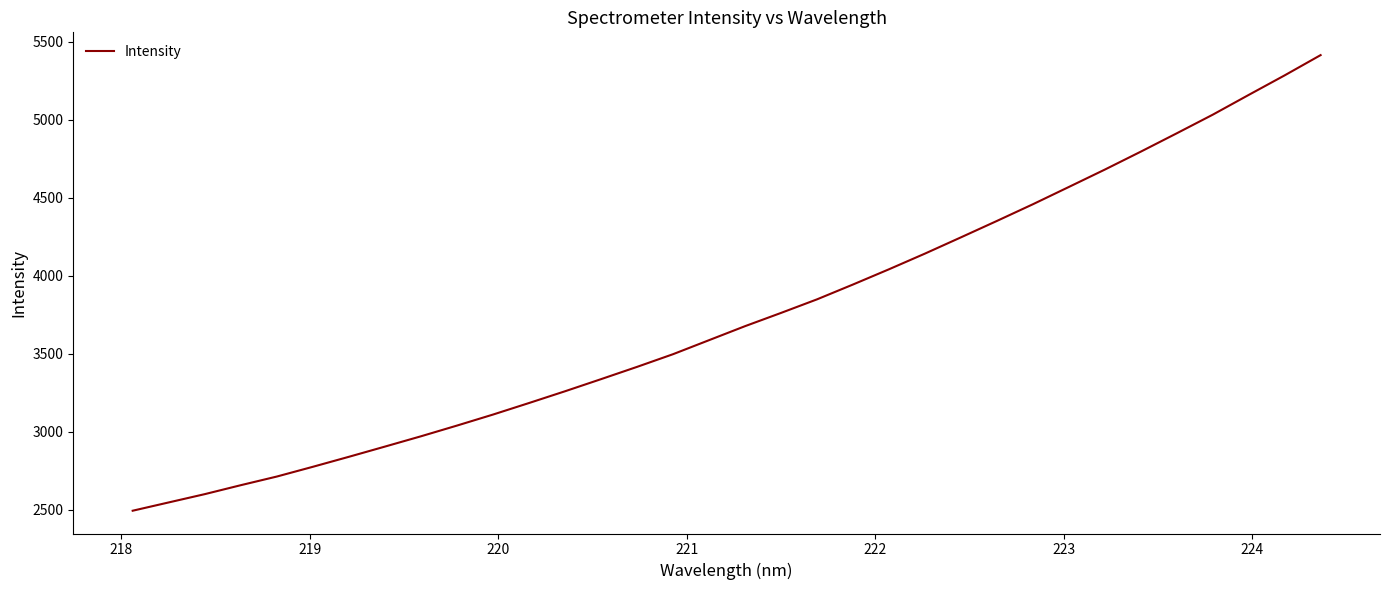

What is the sum of all values?

127301.8